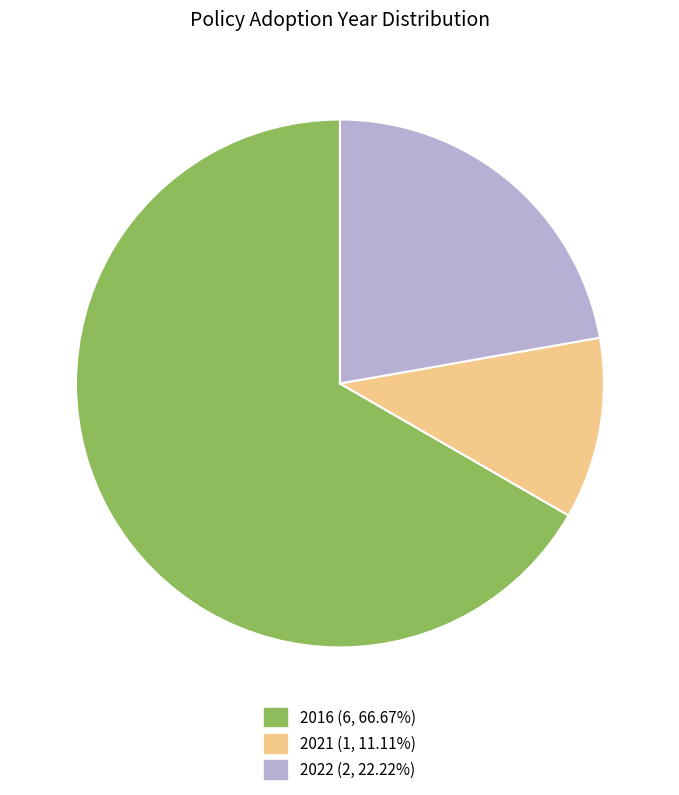

Does any single category account for the majority?

Yes